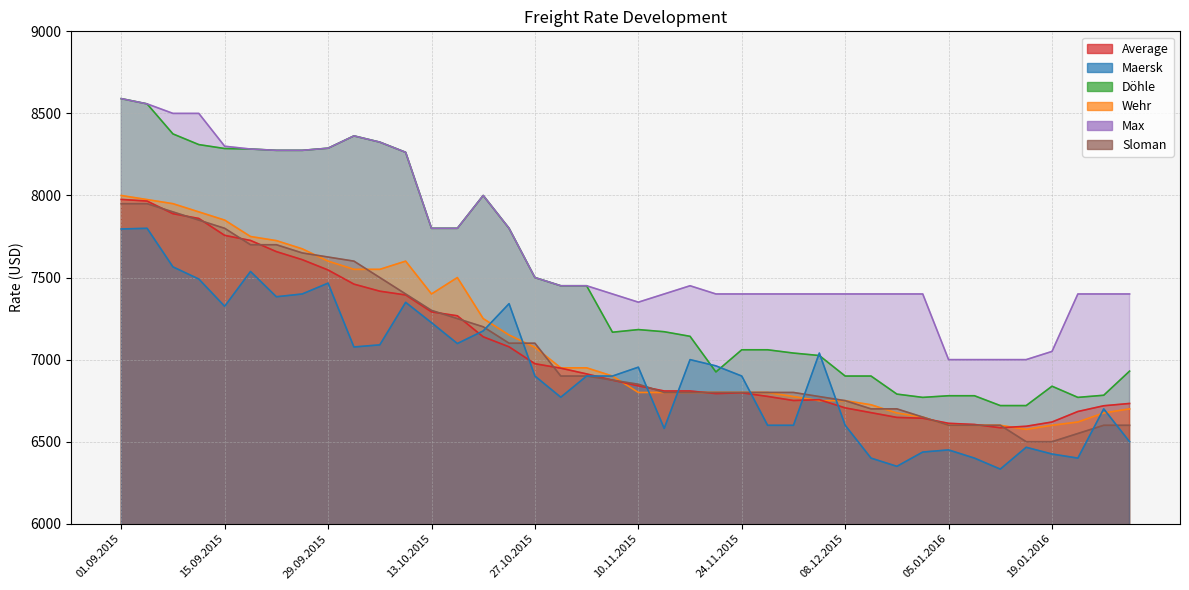

What is the difference between the Sloman values at 08.10.2015 and 17.11.2015?

600